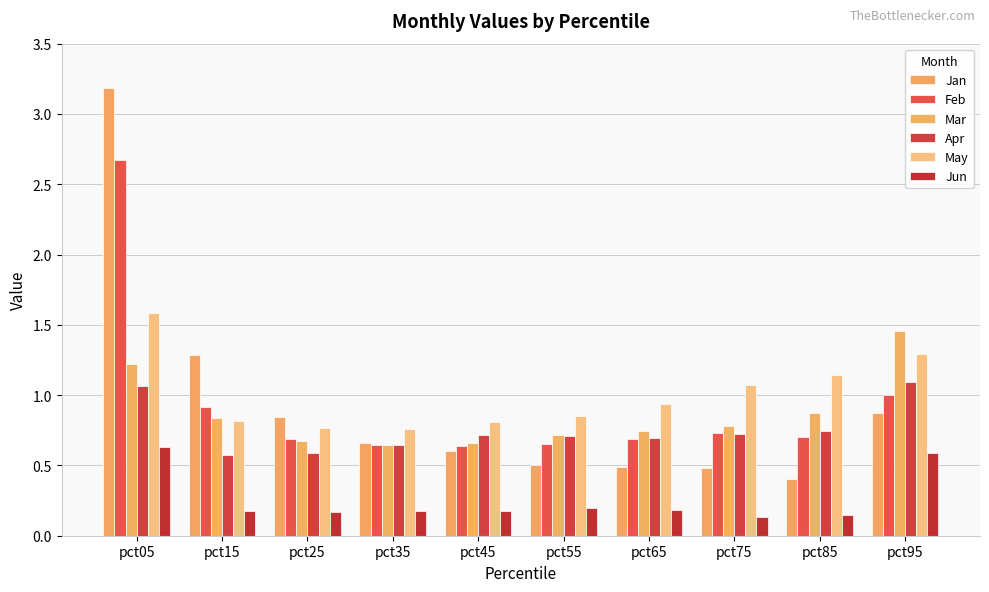

List the series in order of their peak value, lowest first.

Jun, Apr, Mar, May, Feb, Jan